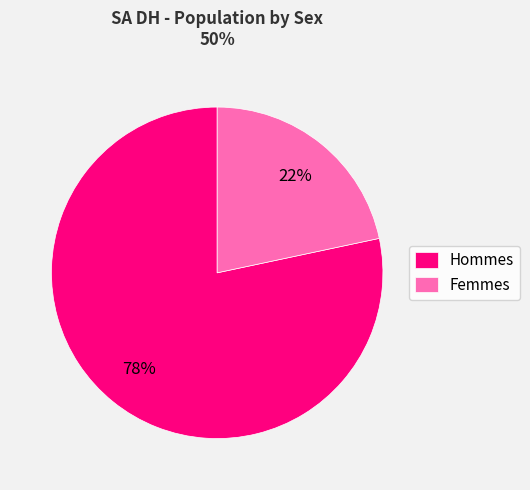

How many segments does this pie chart have?

2